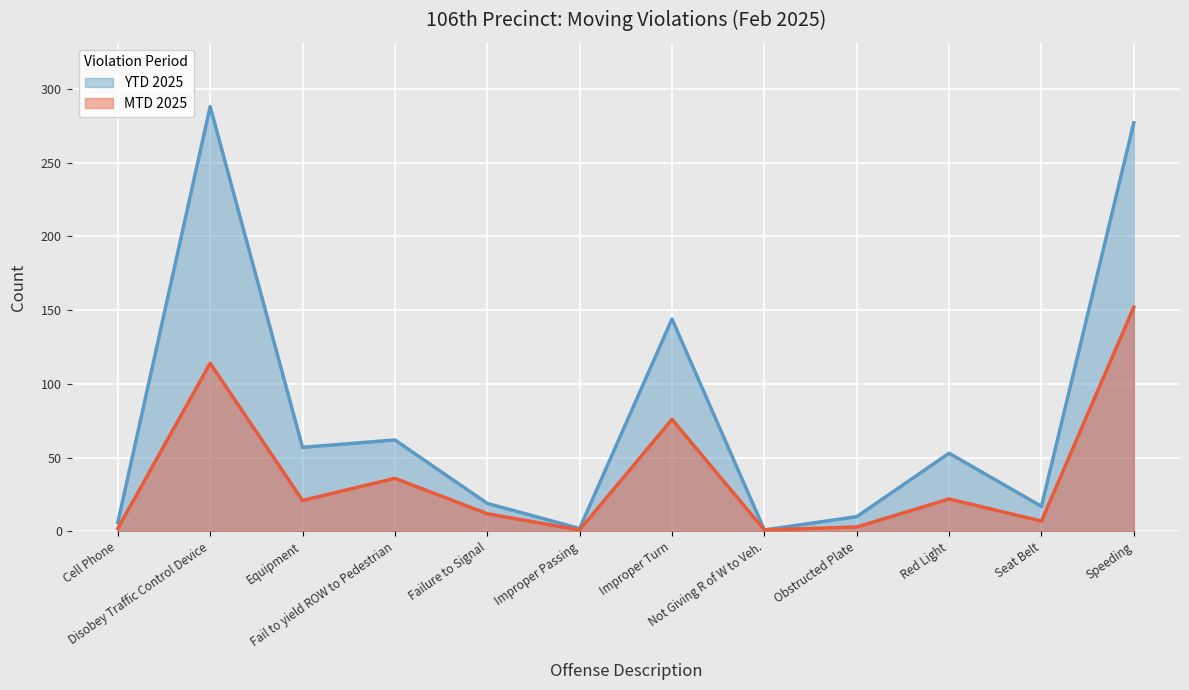

List the series in order of their peak value, lowest first.

MTD 2025, YTD 2025